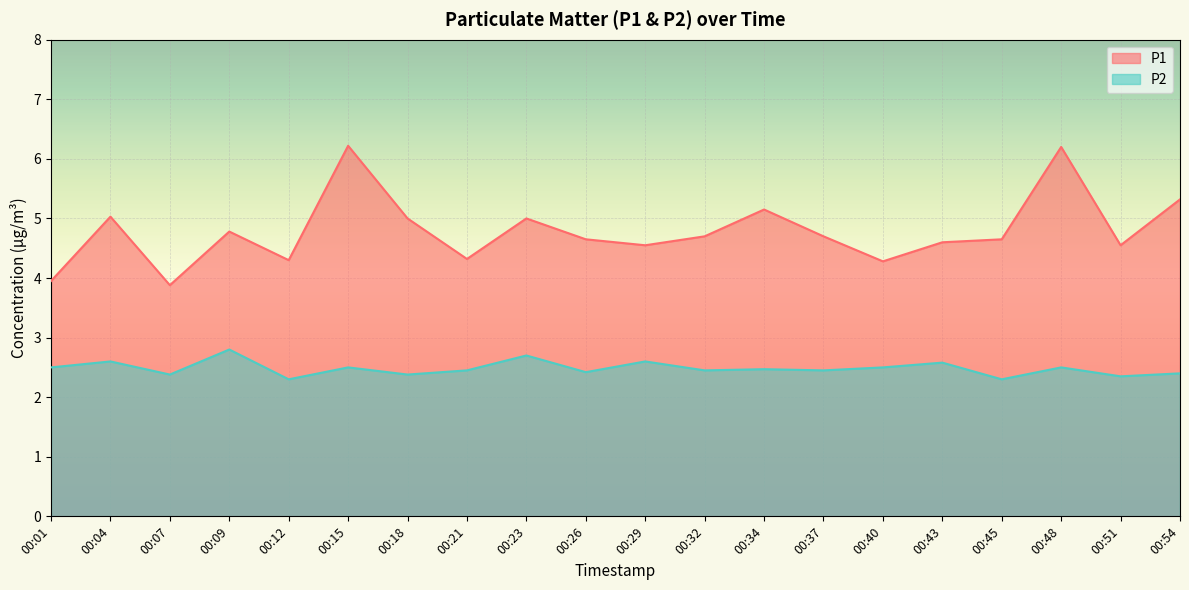

How many lines are shown in the chart?

2